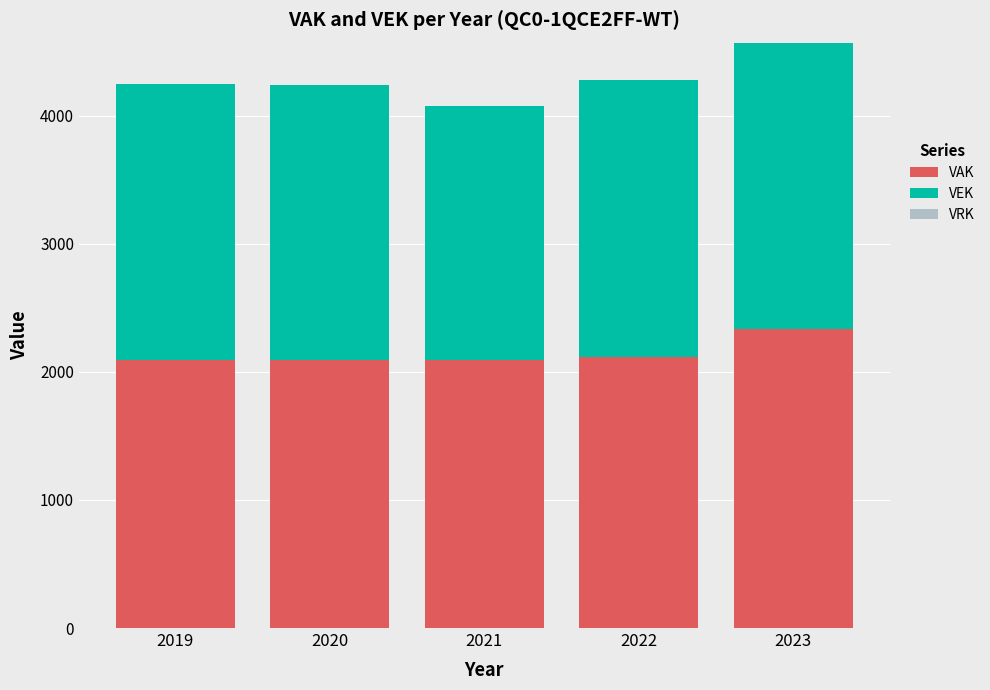

At which category is the sum across all series the highest?

2023